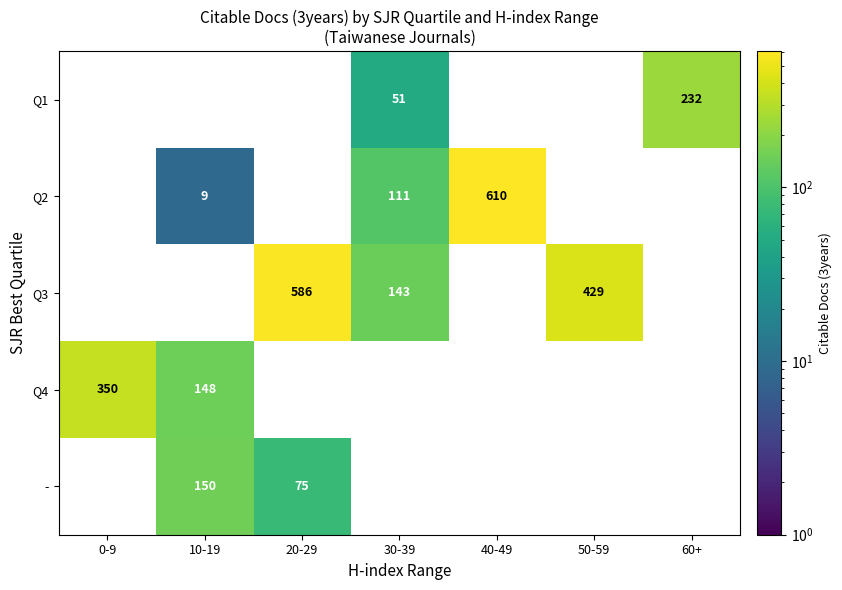

The value of - at 20-29 is 49. True or false?

False